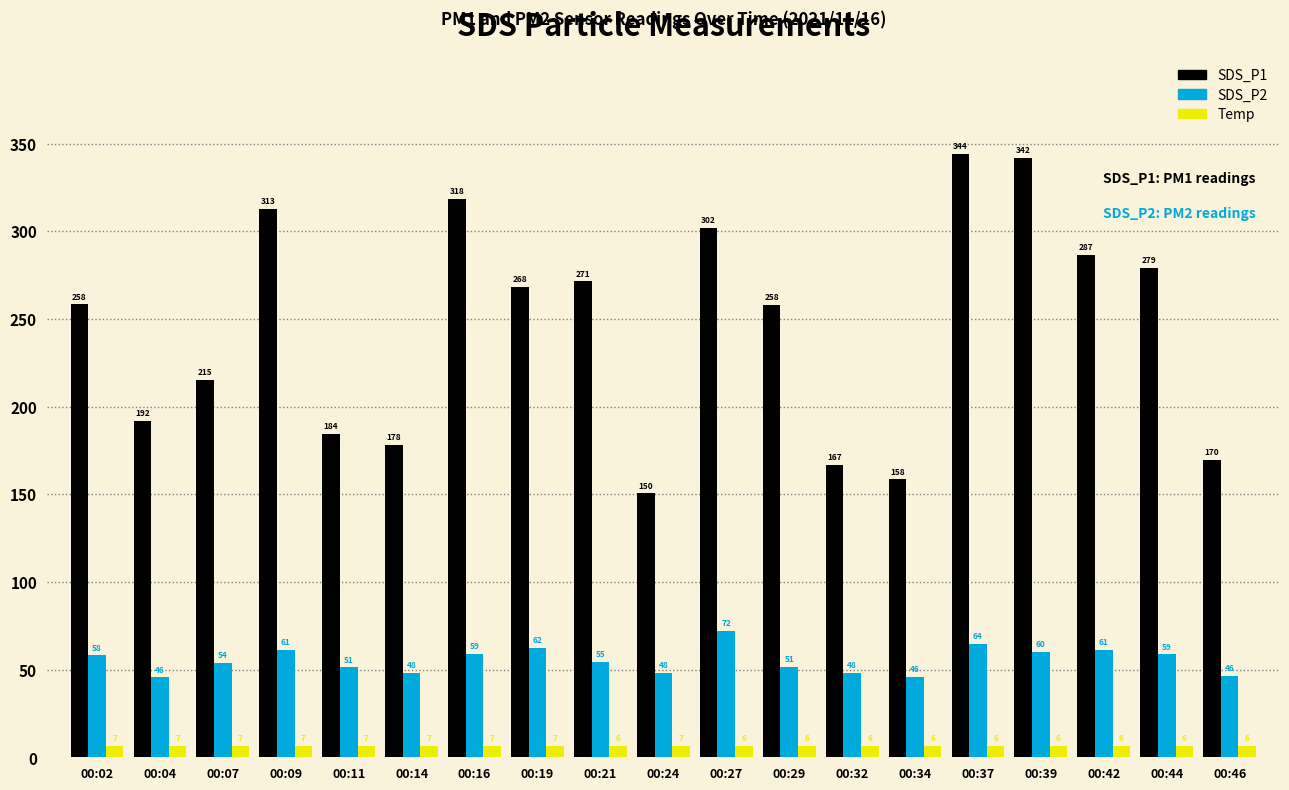

Is the value of Temp at 00:09 greater than the value of SDS_P2 at 00:37?

No